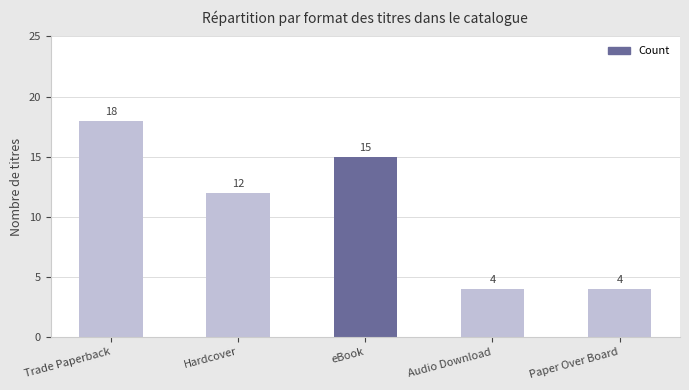

What is the change in value from Trade Paperback to Audio Download?

-14